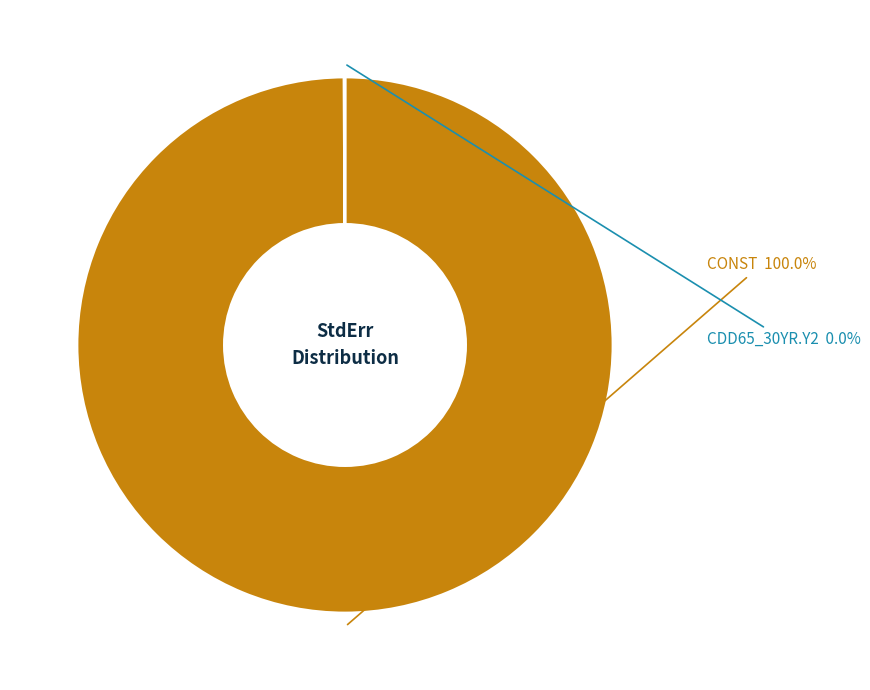

Does any single category account for the majority?

Yes